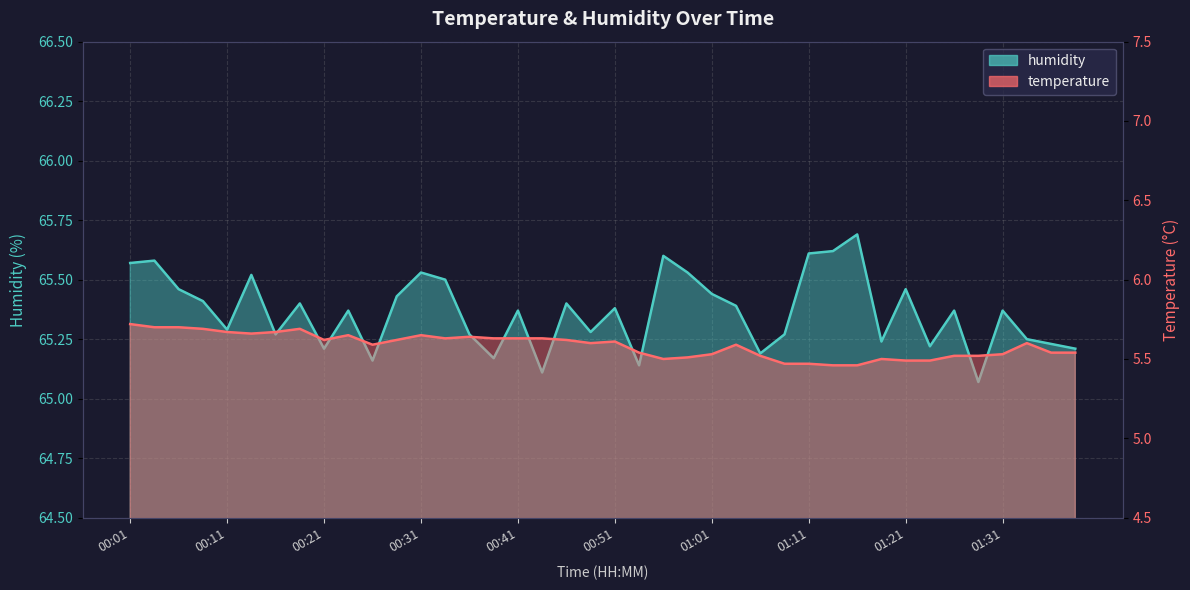

What are all the series names shown in the legend?

temperature, humidity